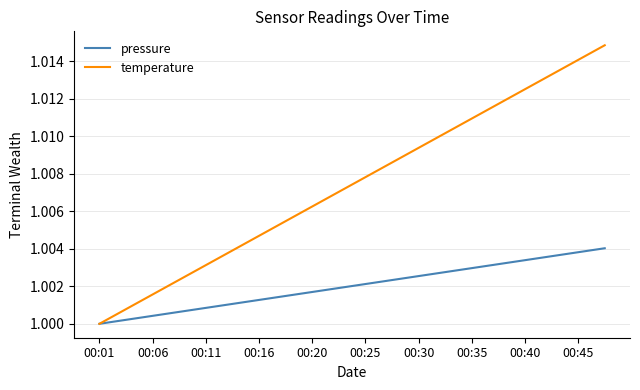

Which series has the largest total across all categories?

temperature